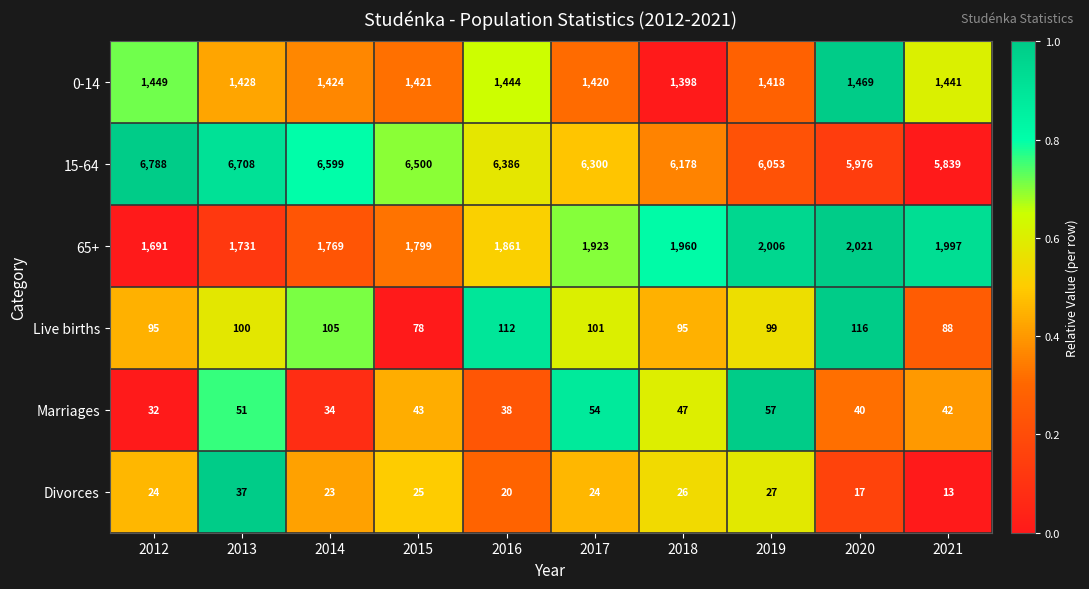

Count the number of categories in the chart.

10